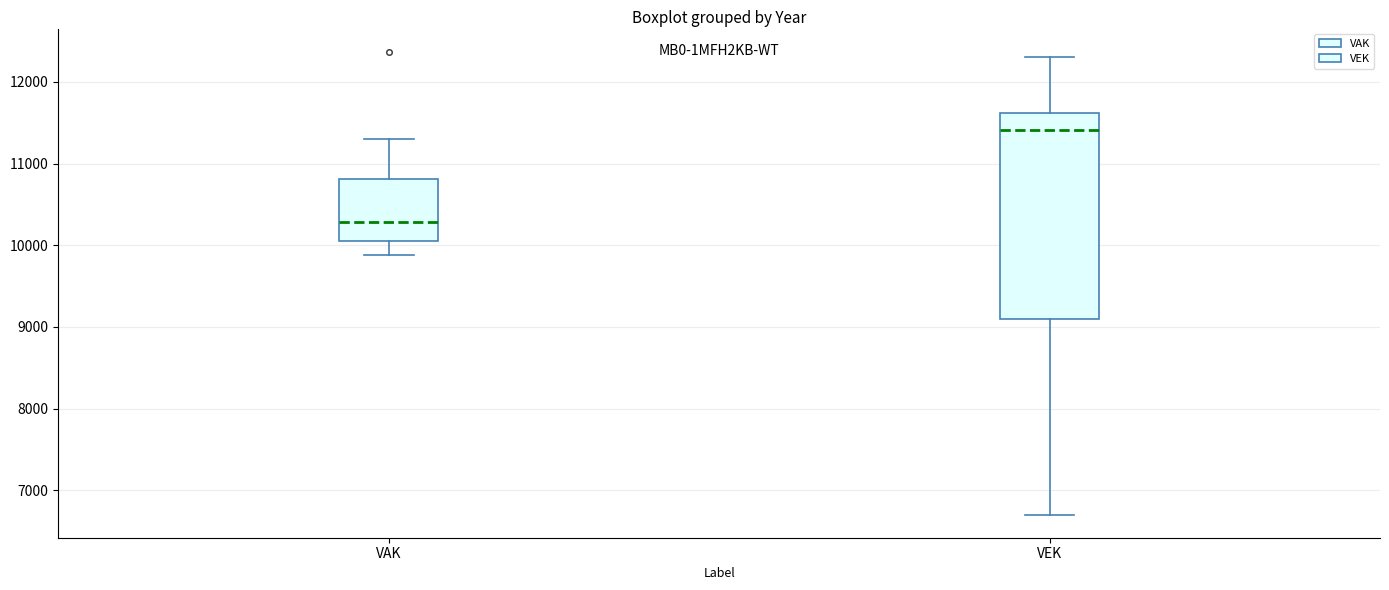

Where is the lower edge of the box for VEK on the y-axis? The values are not printed on the chart, so give them approximately, as read against the axis.

9100